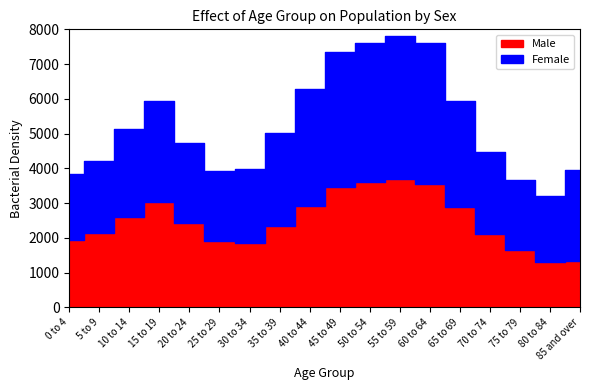

What is the difference between the second highest and minimum values in the Male series?

2285